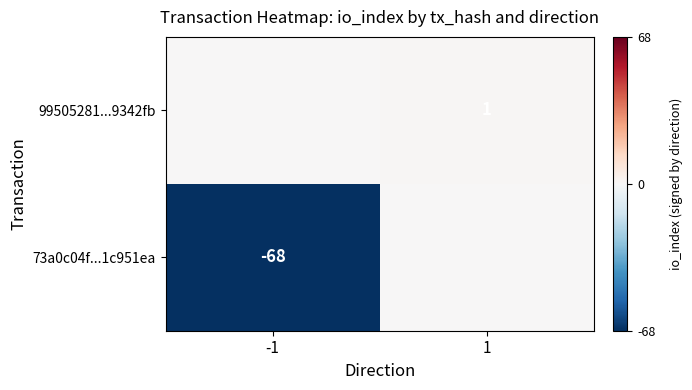

True or false: 99505281...9342fb has a value of 1 at 1.

True